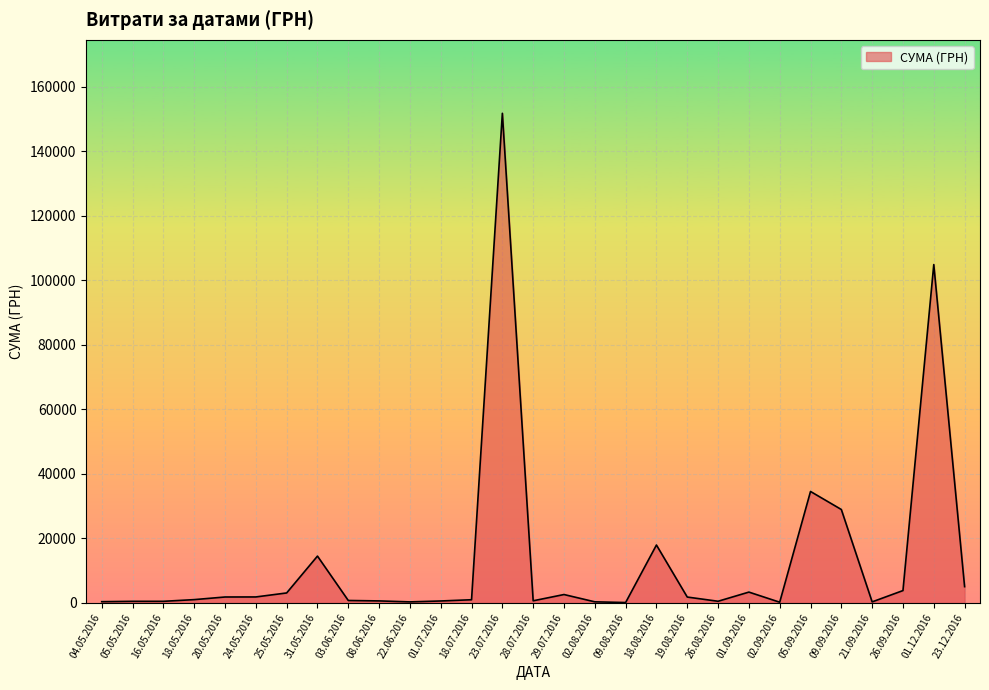

At which label is the value closest to 75964?

01.12.2016